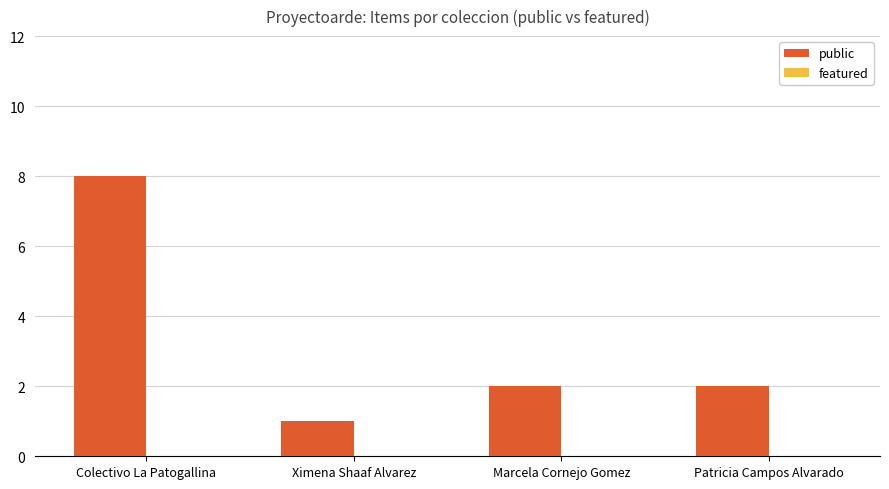

Reading right to left, extract all data points from this chart.

Patricia Campos Alvarado=2	Marcela Cornejo Gomez=2	Ximena Shaaf Alvarez=1	Colectivo La Patogallina=8